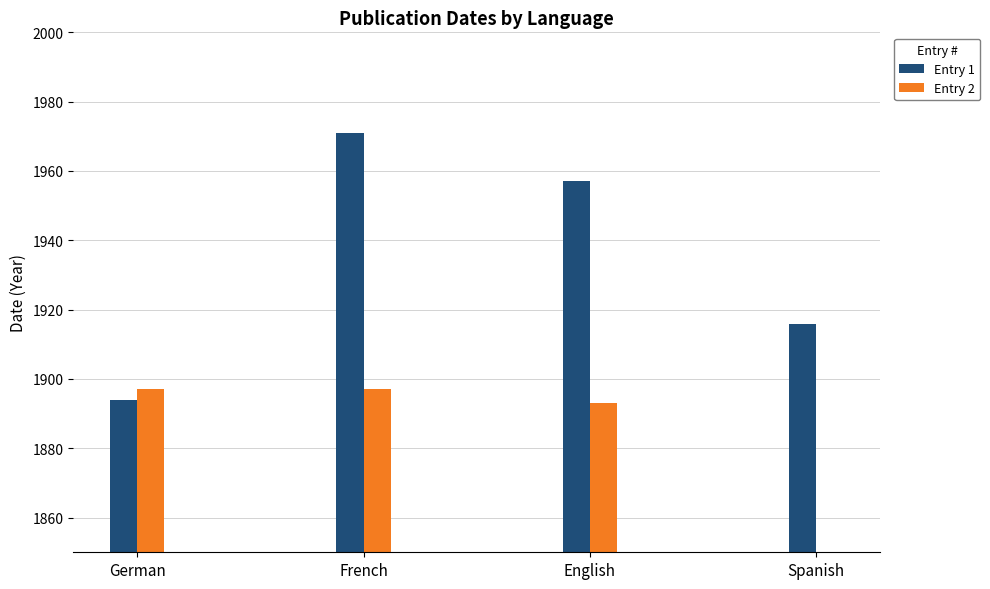

Is it true that Entry 2 equals 1071 at French?

False